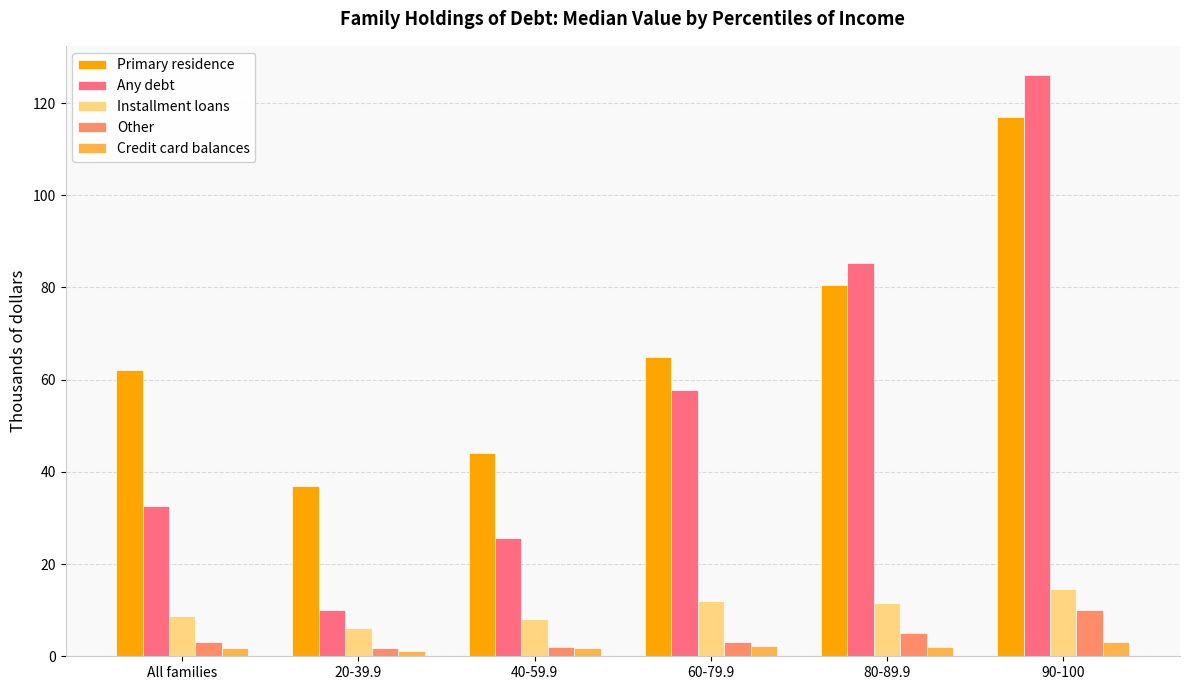

At which category is the sum across all series the highest?

90-100